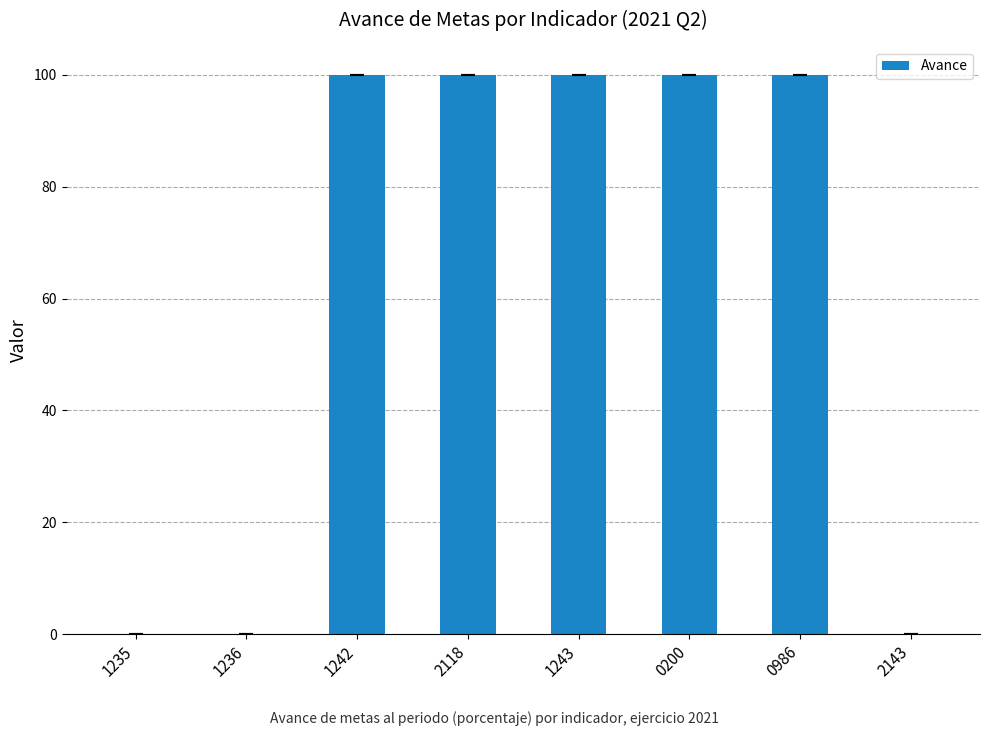

Is it true that the value at 1236 is 0?

True